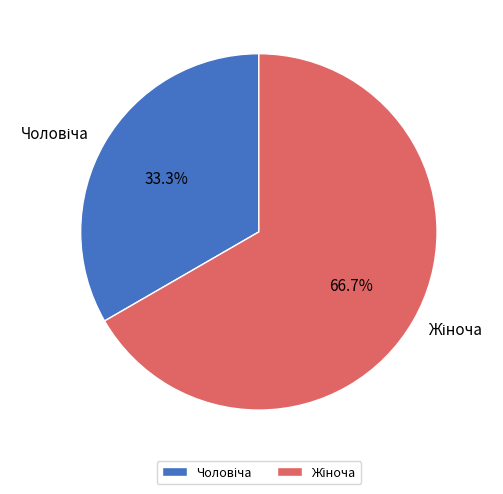

To the nearest percent, what is the average slice percentage?

50%